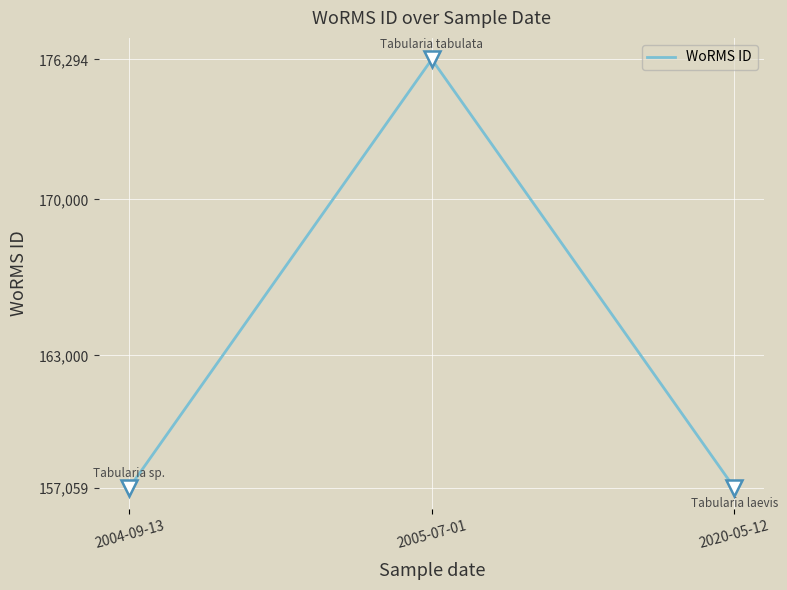

What is the smallest value displayed?

157059